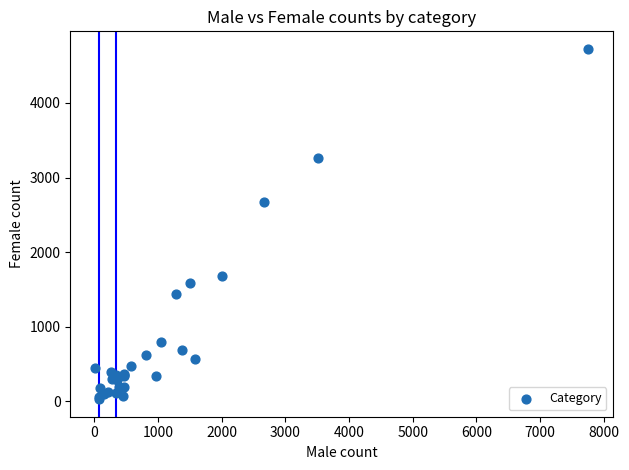

What Y value in the scatter plot is closest to 2377?

2671